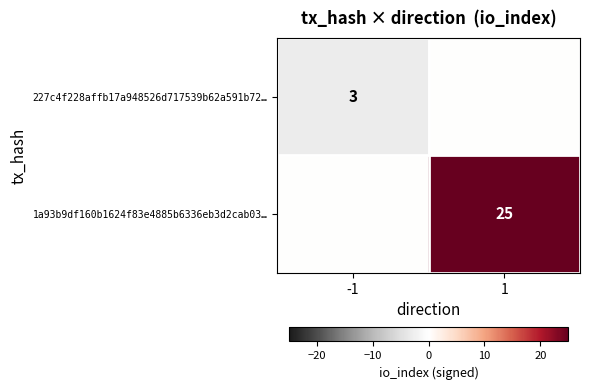

Is it true that 1a93b9df160b1624f83e4885b6336eb3d2cab03… equals 16 at 1?

False